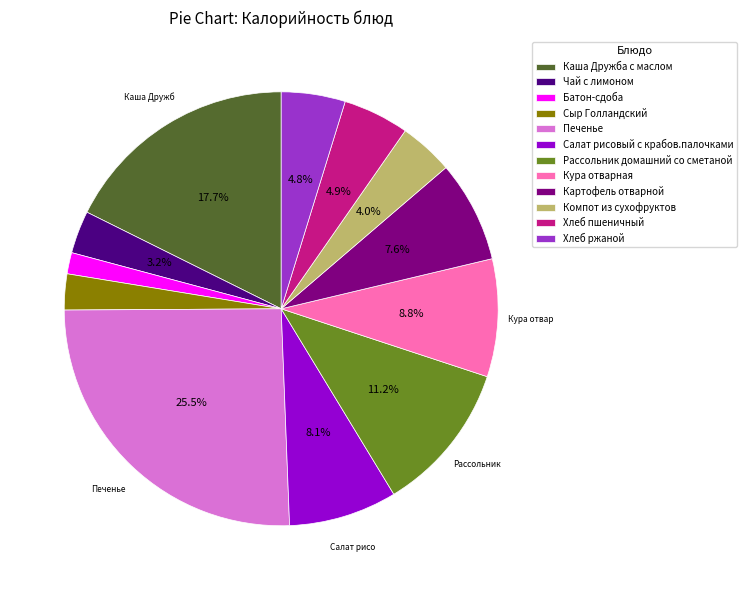

Between Картофель отварной and Чай с лимоном, which is larger?

Картофель отварной